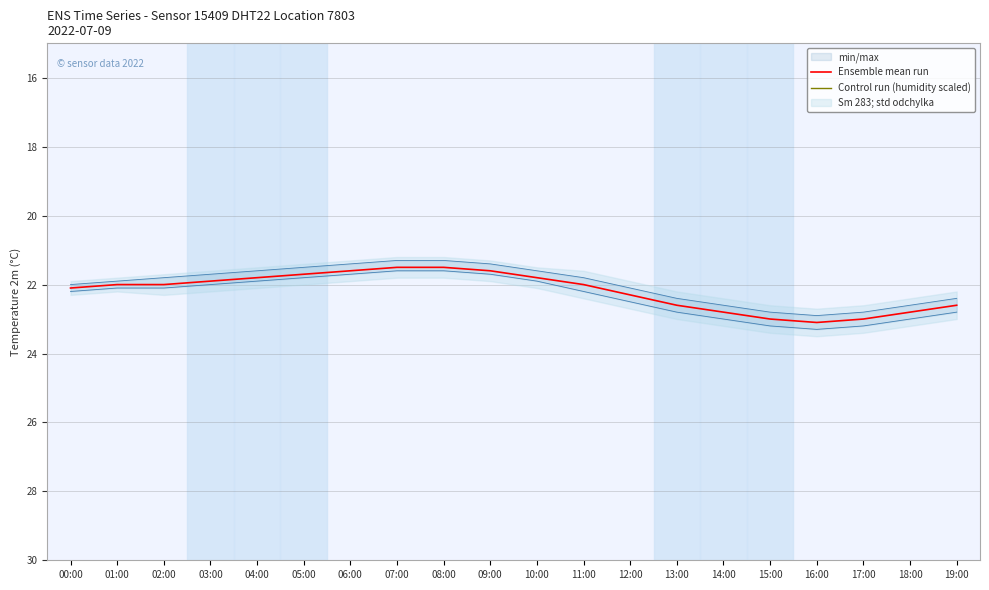

True or false: Ensemble mean run and Control run (humidity scaled) cross at least once.

False